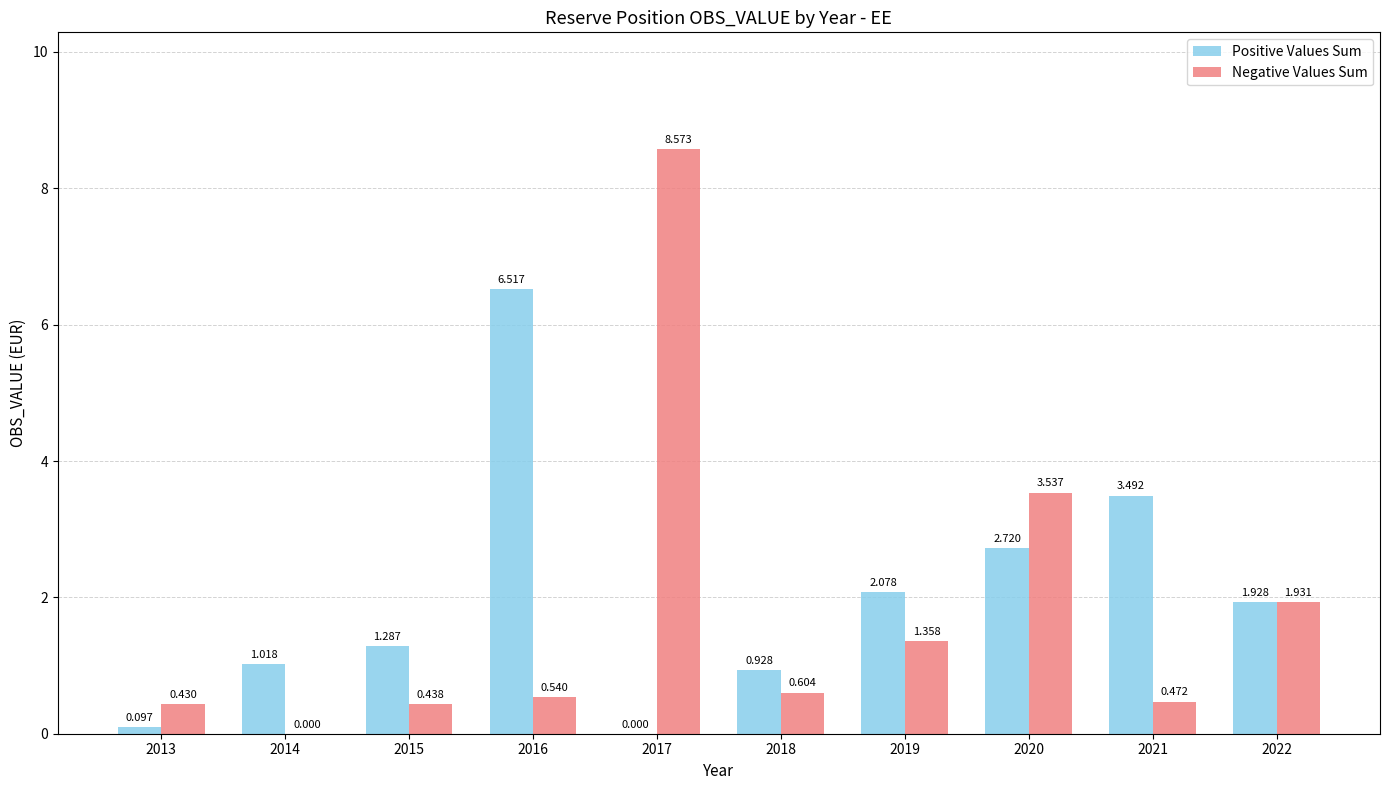

What are all the series names shown in the legend?

Positive Values Sum, Negative Values Sum